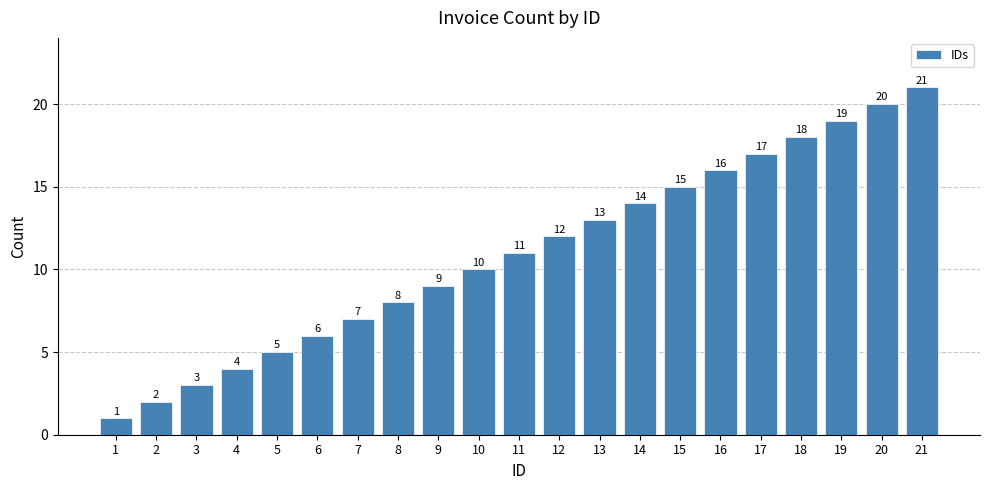

How many values are below 11?

10